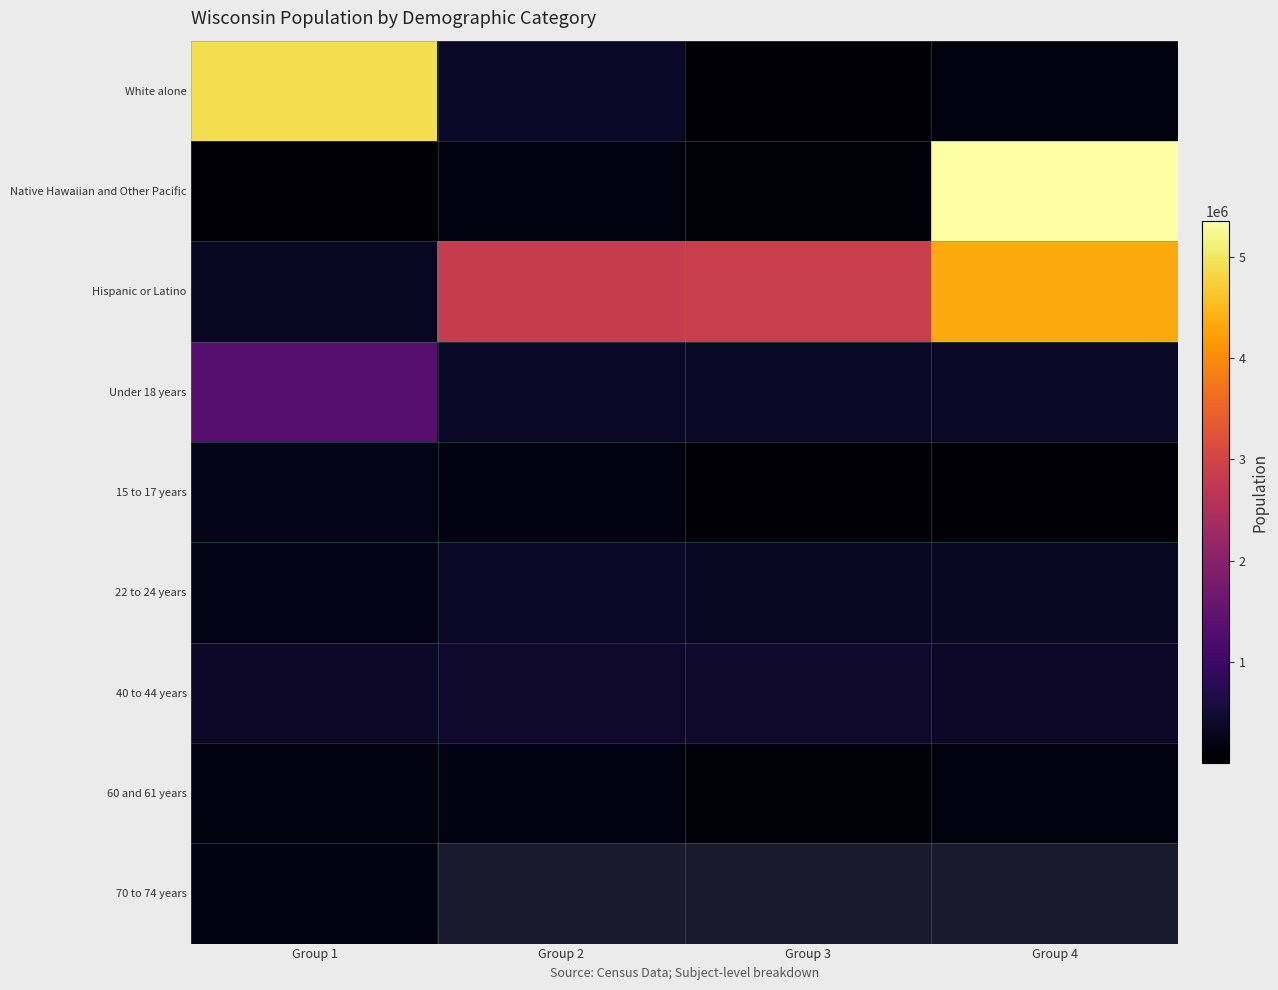

How many data points in Under 18 years are above 375927?

1